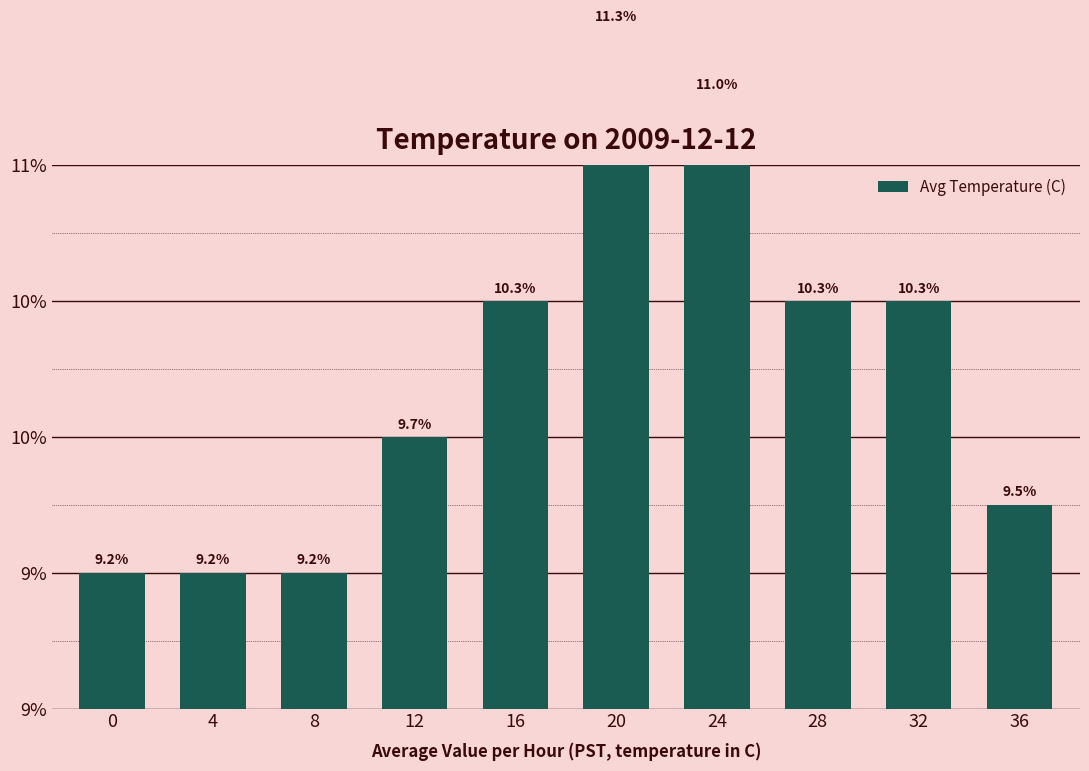

What is the change in value from 4 to 16?

+0.1